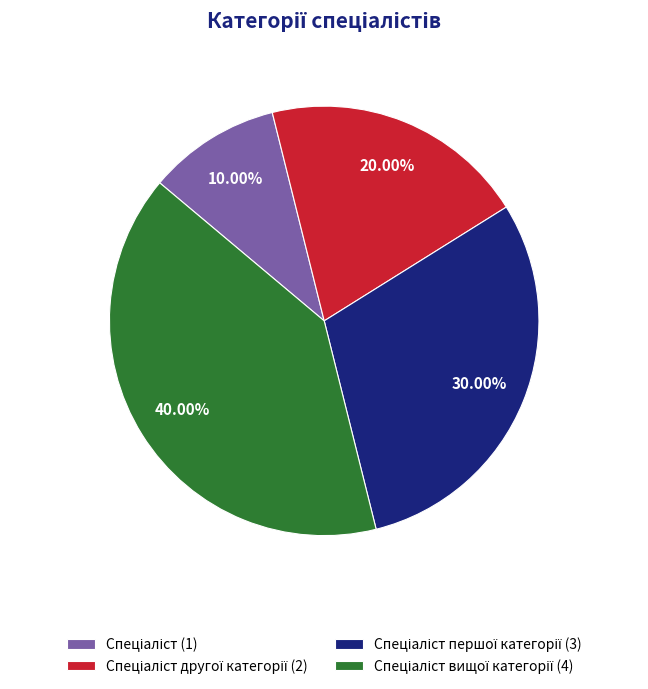

Does any single category account for the majority?

No